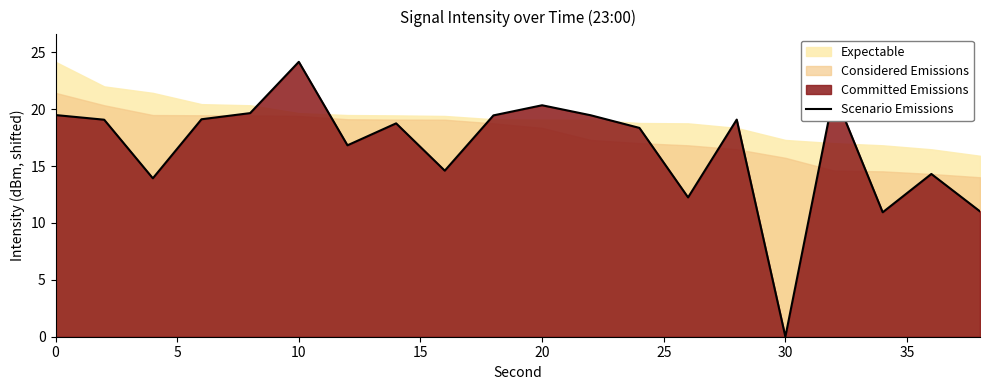

What is the greatest value displayed?

24.2